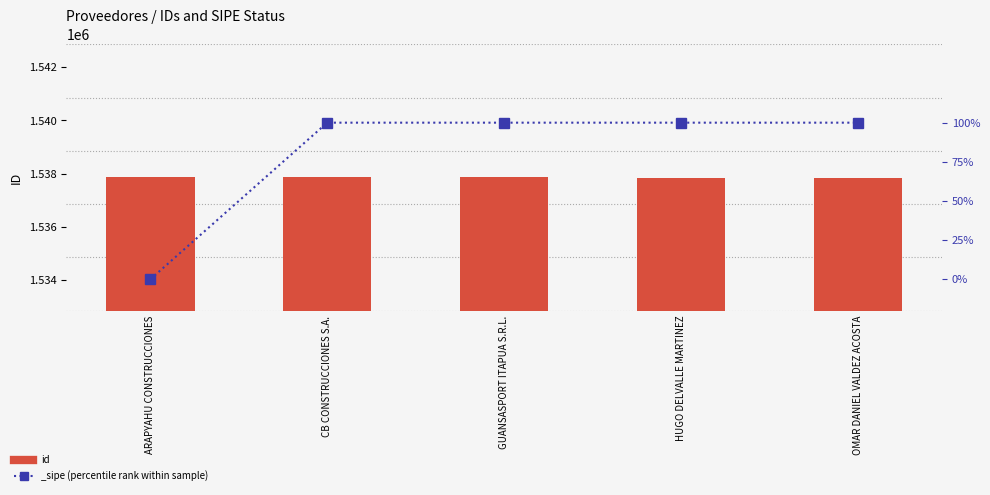

Reading left to right, what are all the values shown in this chart?

1537858	1537856	1537857	1537855	1537854